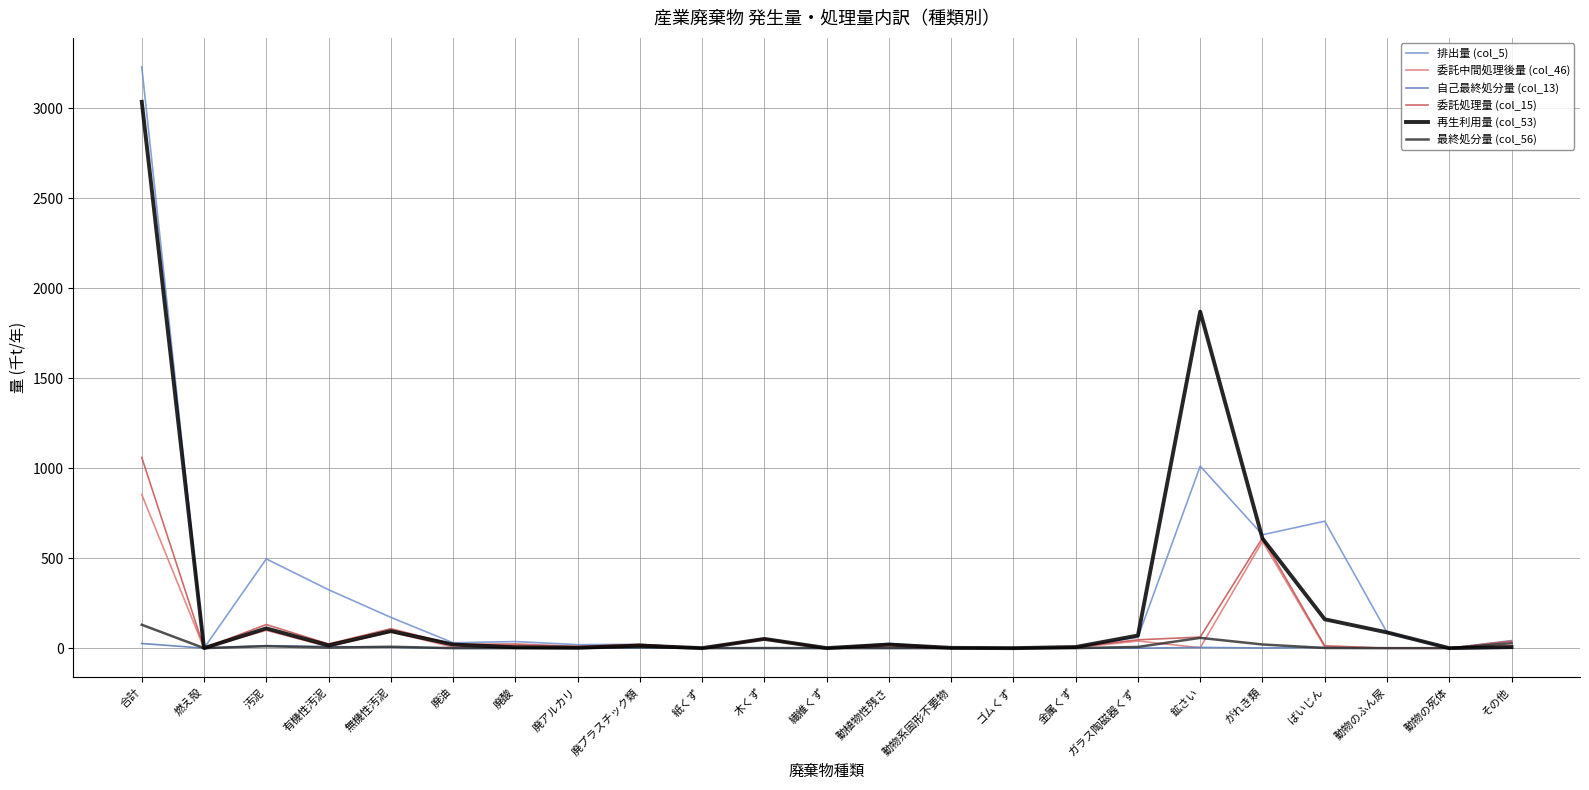

What is the maximum value shown in the chart?

3230.3